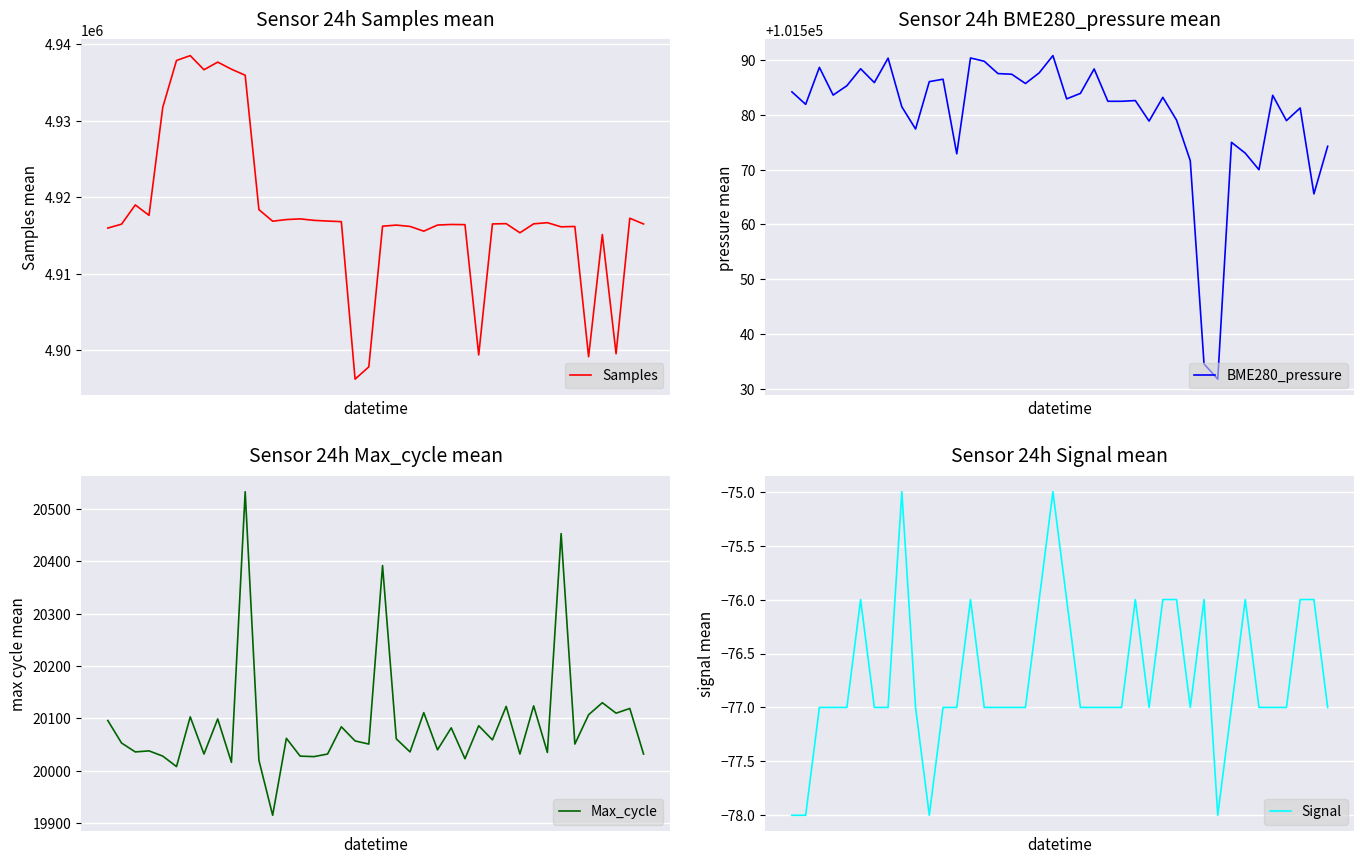

Reading left to right, list all the values displayed in this chart.

Samples: 0=4915973.0	1=4916484.0	2=4918999.0	3=4917640.0	4=4931766.0	5=4937891.0	6=4938526.0	7=4936678.0	8=4937679.0	9=4936750.0	10=4935959.0	11=4918385.0	12=4916872.0	13=4917085.0	14=4917175.0	15=4916982.0	16=4916890.0	17=4916813.0	18=4896215.0	19=4897826.0	20=4916221.0	21=4916361.0	22=4916188.0	23=4915568.0	24=4916369.0	25=4916444.0	26=4916420.0	27=4899383.0	28=4916515.0	29=4916550.0	30=4915358.0	31=4916528.0	32=4916677.0	33=4916136.0	34=4916184.0	35=4899147.0	36=4915131.0	37=4899537.0	38=4917260.0	39=4916508.0
BME280_pressure: 0=101584.2	1=101581.9	2=101588.7	3=101583.6	4=101585.3	5=101588.4	6=101585.9	7=101590.4	8=101581.5	9=101577.4	10=101586.1	11=101586.5	12=101572.9	13=101590.4	14=101589.8	15=101587.6	16=101587.4	17=101585.8	18=101587.7	19=101590.8	20=101582.9	21=101583.9	22=101588.4	23=101582.5	24=101582.5	25=101582.6	26=101578.9	27=101583.2	28=101579.1	29=101571.6	30=101534.5	31=101531.8	32=101575.0	33=101573.0	34=101570.0	35=101583.6	36=101579.0	37=101581.3	38=101565.6	39=101574.3
Max_cycle: 0=20096.0	1=20053.0	2=20036.0	3=20038.0	4=20028.0	5=20008.0	6=20103.0	7=20032.0	8=20099.0	9=20016.0	10=20533.0	11=20020.0	12=19915.0	13=20062.0	14=20028.0	15=20027.0	16=20032.0	17=20084.0	18=20057.0	19=20051.0	20=20392.0	21=20061.0	22=20036.0	23=20111.0	24=20040.0	25=20082.0	26=20023.0	27=20086.0	28=20059.0	29=20123.0	30=20032.0	31=20124.0	32=20035.0	33=20453.0	34=20051.0	35=20107.0	36=20130.0	37=20110.0	38=20119.0	39=20032.0
Signal: 0=-78.0	1=-78.0	2=-77.0	3=-77.0	4=-77.0	5=-76.0	6=-77.0	7=-77.0	8=-75.0	9=-77.0	10=-78.0	11=-77.0	12=-77.0	13=-76.0	14=-77.0	15=-77.0	16=-77.0	17=-77.0	18=-76.0	19=-75.0	20=-76.0	21=-77.0	22=-77.0	23=-77.0	24=-77.0	25=-76.0	26=-77.0	27=-76.0	28=-76.0	29=-77.0	30=-76.0	31=-78.0	32=-77.0	33=-76.0	34=-77.0	35=-77.0	36=-77.0	37=-76.0	38=-76.0	39=-77.0